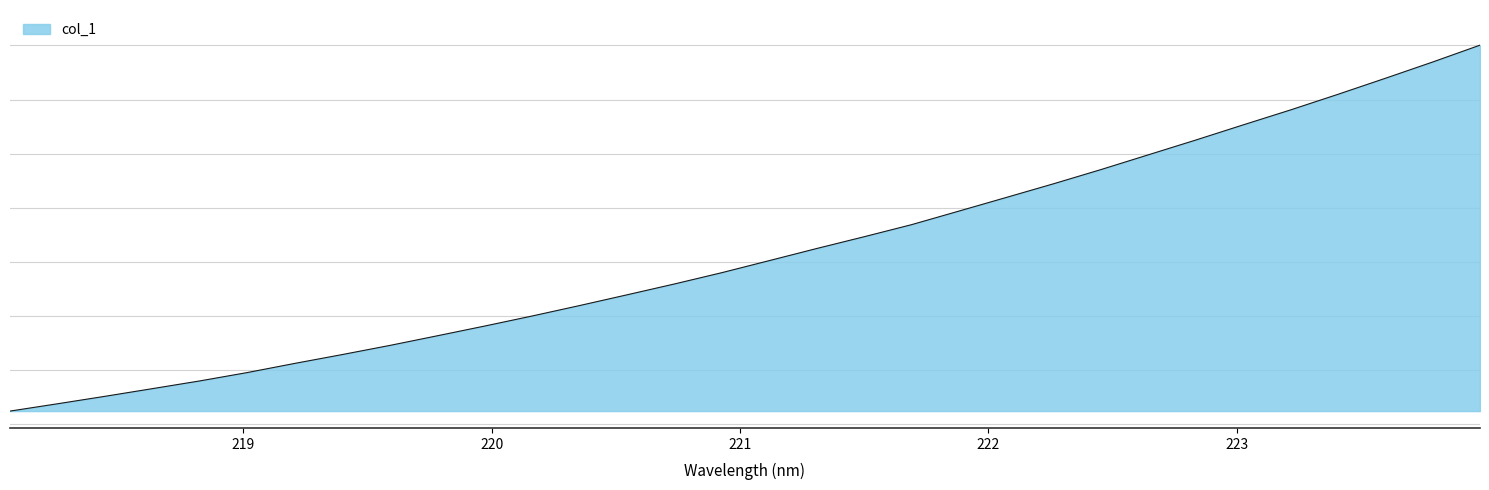

What is the minimum value shown in the chart?

3118.4